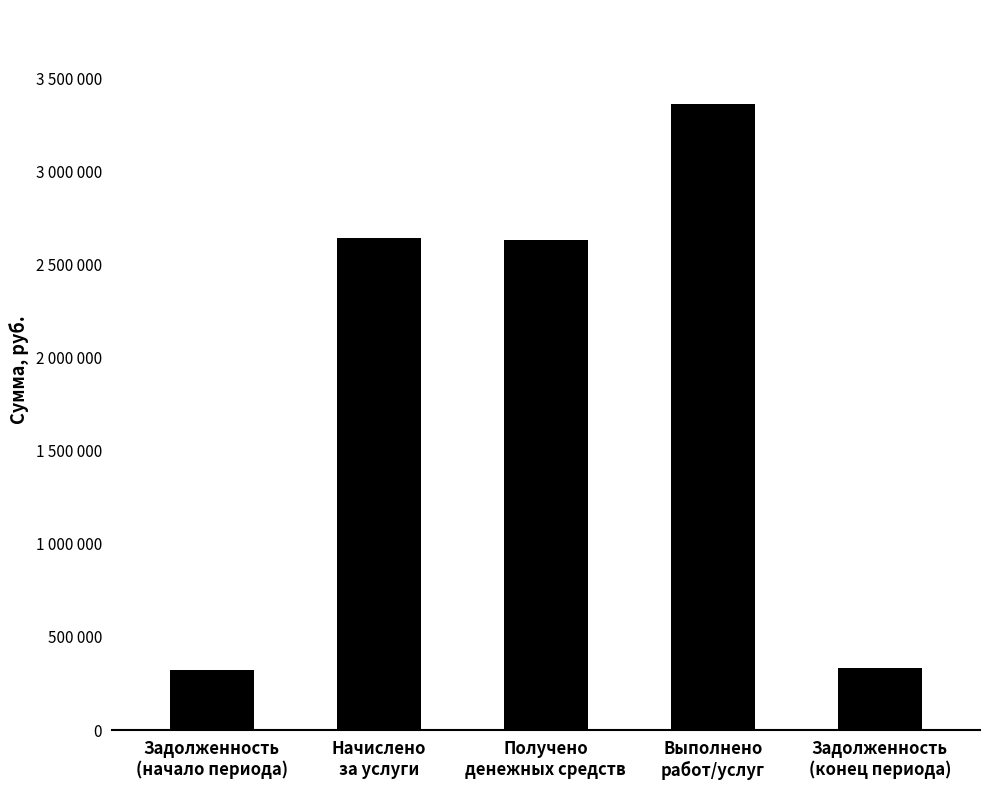

What is the minimum value shown in the chart?

322499.8